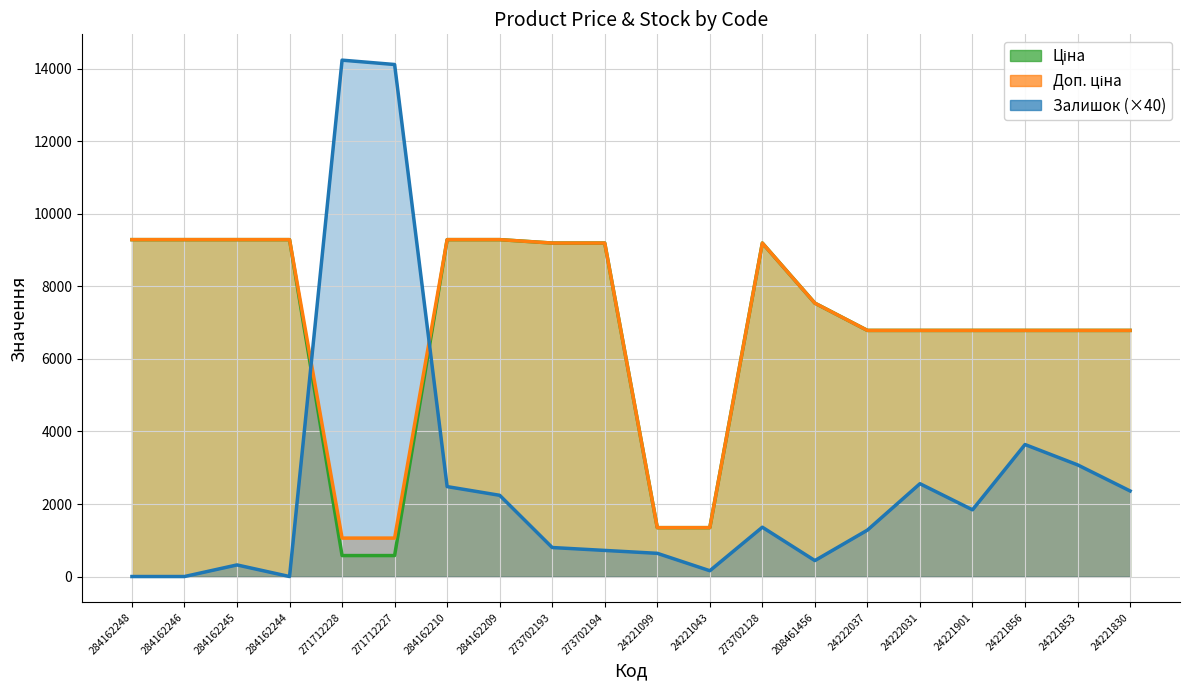

How many intersections are there between Залишок and Ціна?

2